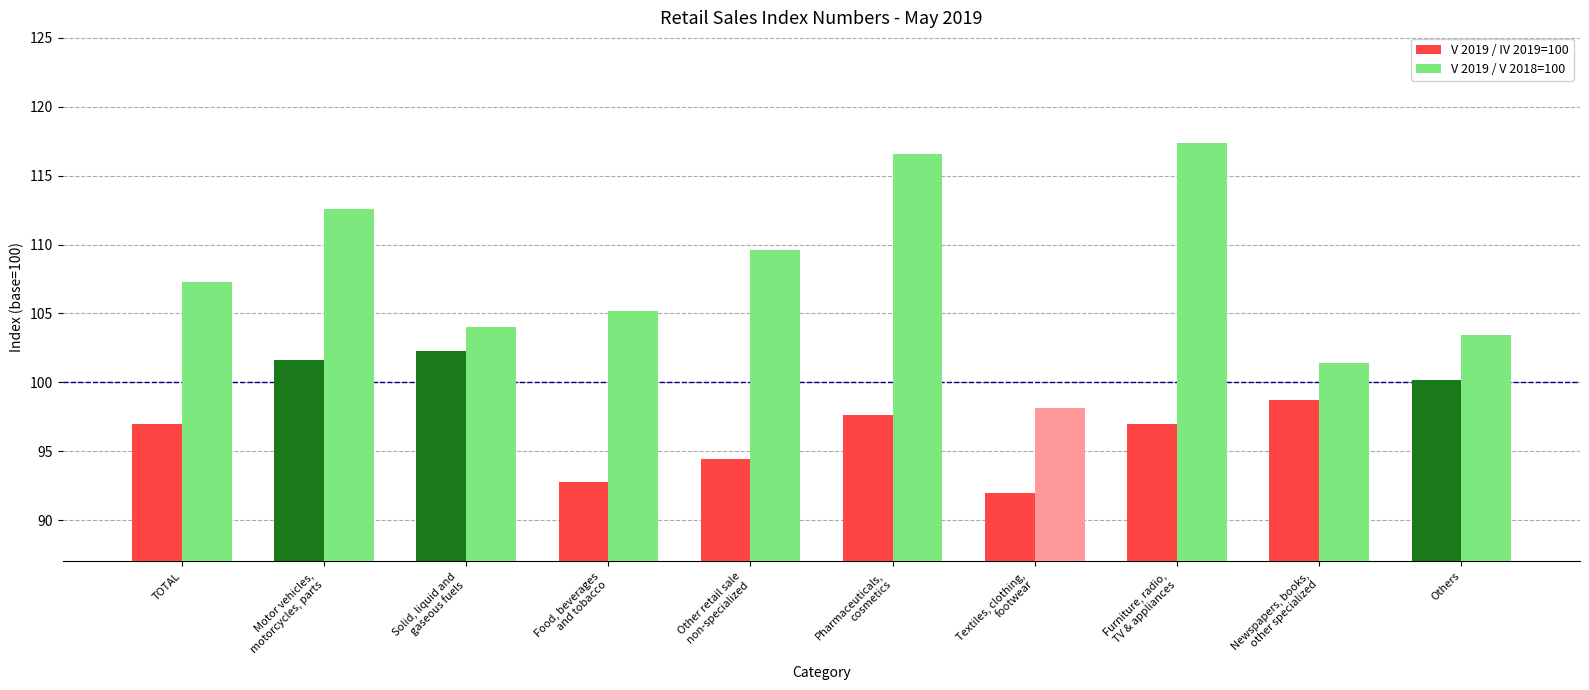

What is the maximum value shown in the chart?

117.4